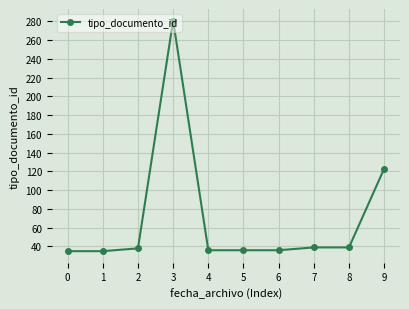

At which label is the value closest to 158?

9